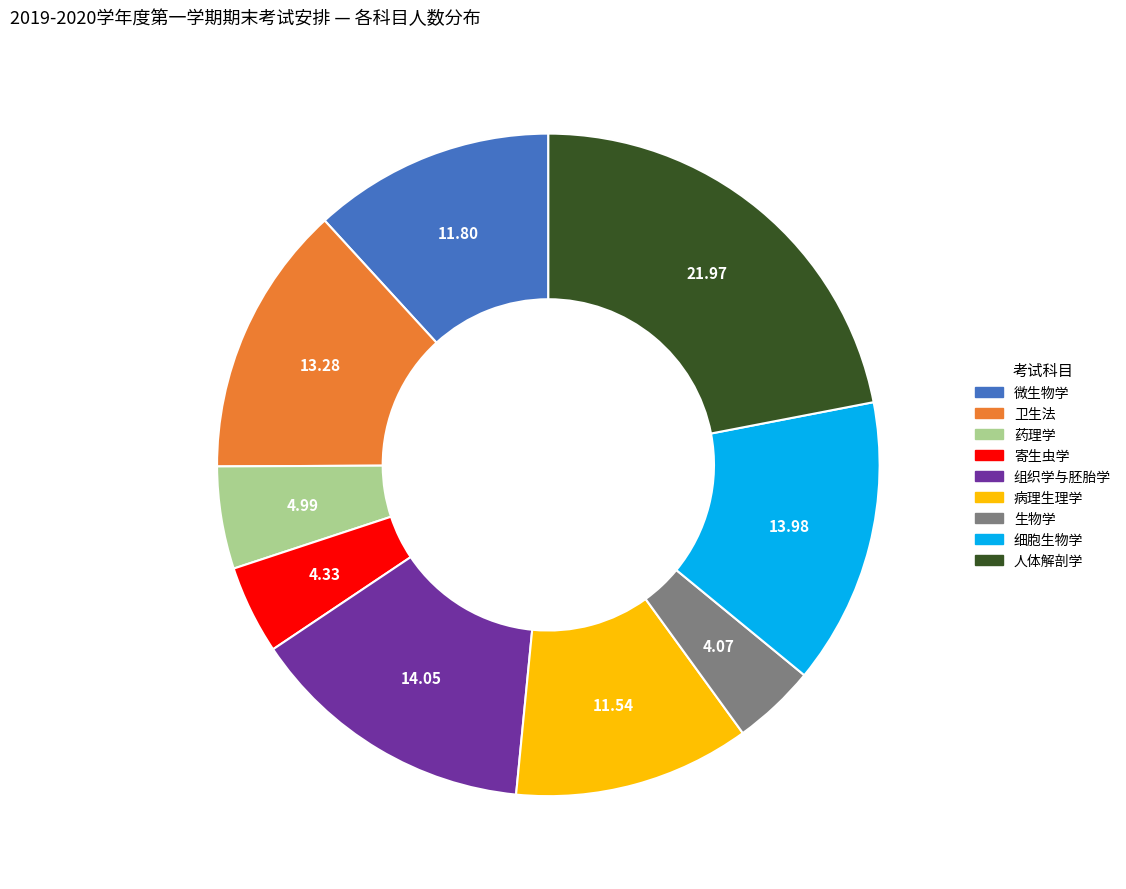

Is it true that 寄生虫学 is 16% of the pie?

False